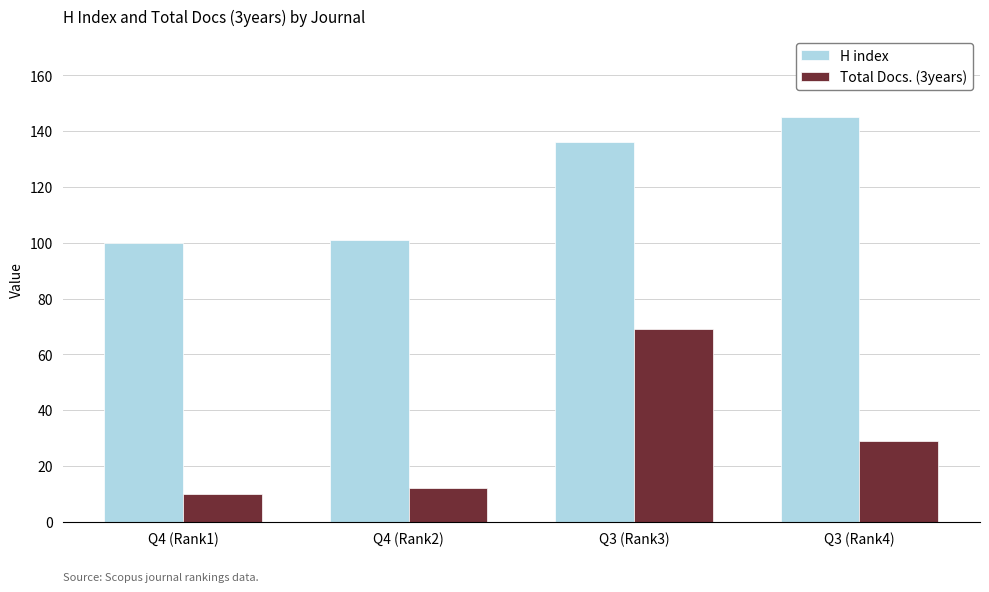

Reading left to right, transcribe all the data shown in this chart.

H index: Q4 (Rank1)=100	Q4 (Rank2)=101	Q3 (Rank3)=136	Q3 (Rank4)=145
Total Docs. (3years): Q4 (Rank1)=10	Q4 (Rank2)=12	Q3 (Rank3)=69	Q3 (Rank4)=29